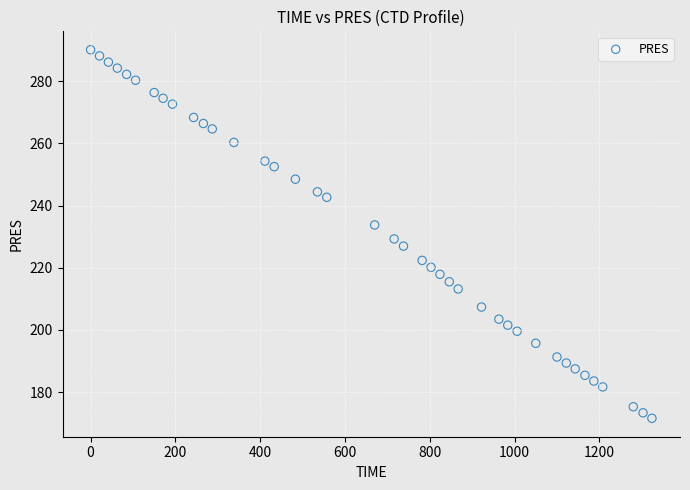

What is the range of Y values (max minus min)?

118.6